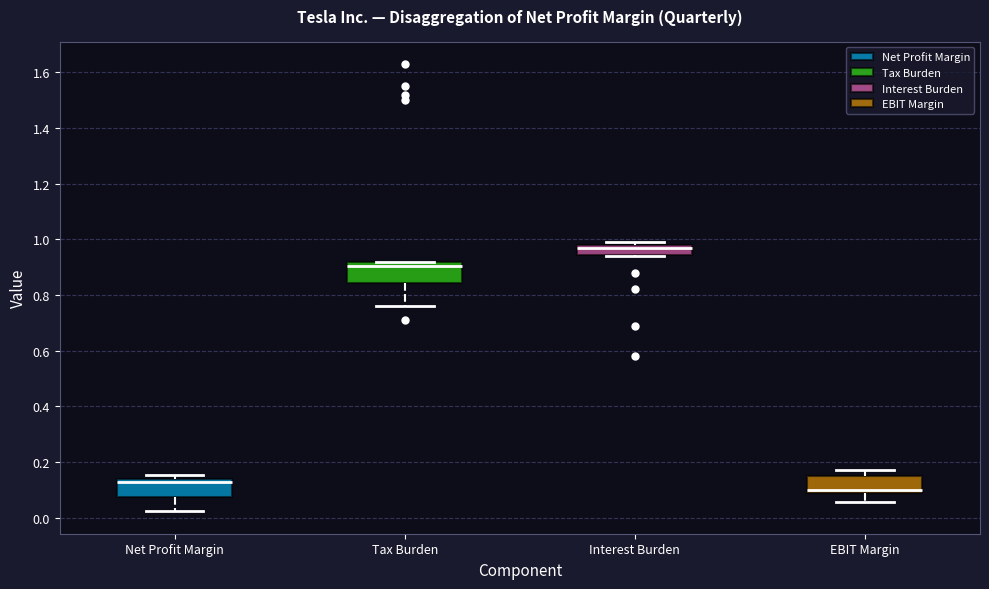

Reading left to right, transcribe this box plot: for each box, give where its median line is, the range the box spans, and where its two whiskers end, as read against the y-axis. The values are not printed on the chart, so give them approximately, as read against the axis.

Net Profit Margin: median 0.12, box 0.08 to 0.14, whiskers 0.02 to 0.16
Tax Burden: median 0.90, box 0.84 to 0.92, whiskers 0.76 to 0.92
Interest Burden: median 0.98 (just below the box's upper edge), box 0.94 to 0.98, whiskers 0.94 to 1.00
EBIT Margin: median 0.10, box 0.08 to 0.14, whiskers 0.06 to 0.18